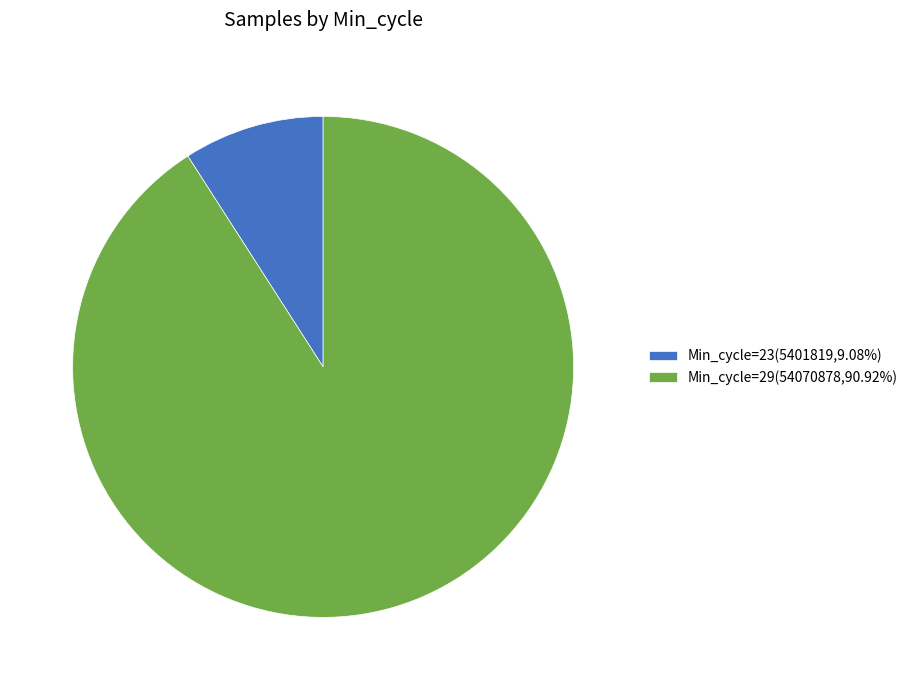

Does Min_cycle=29(54070878,90.92%) represent more than half of the total?

Yes